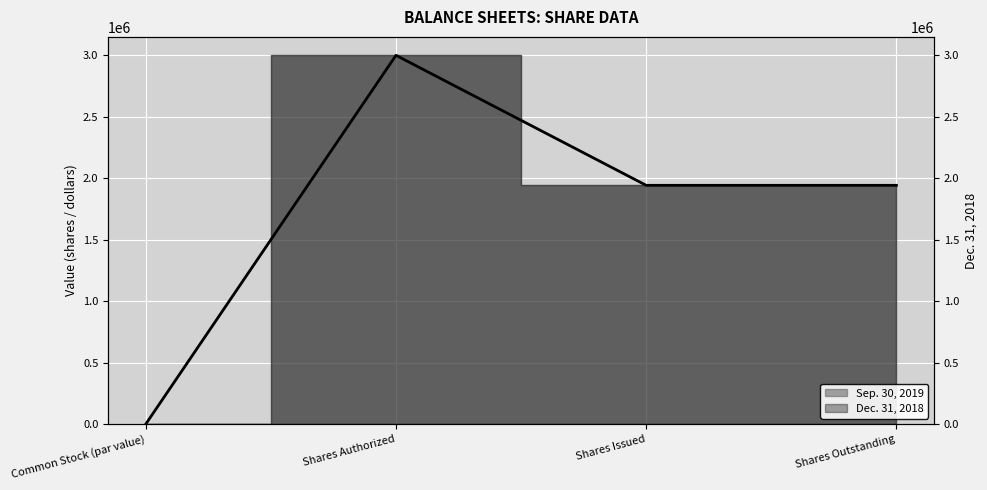

What is the sum of the Sep. 30, 2019 values at Shares Authorized and Shares Issued?

4942495